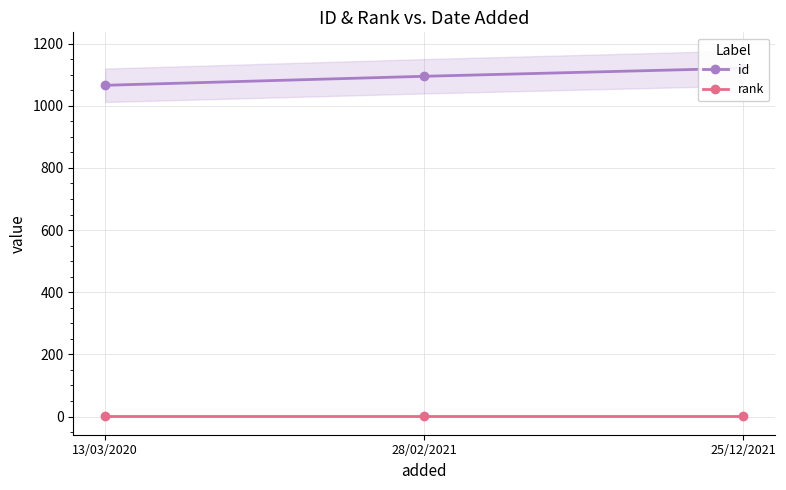

Is this an area chart (filled region under the line)?

No